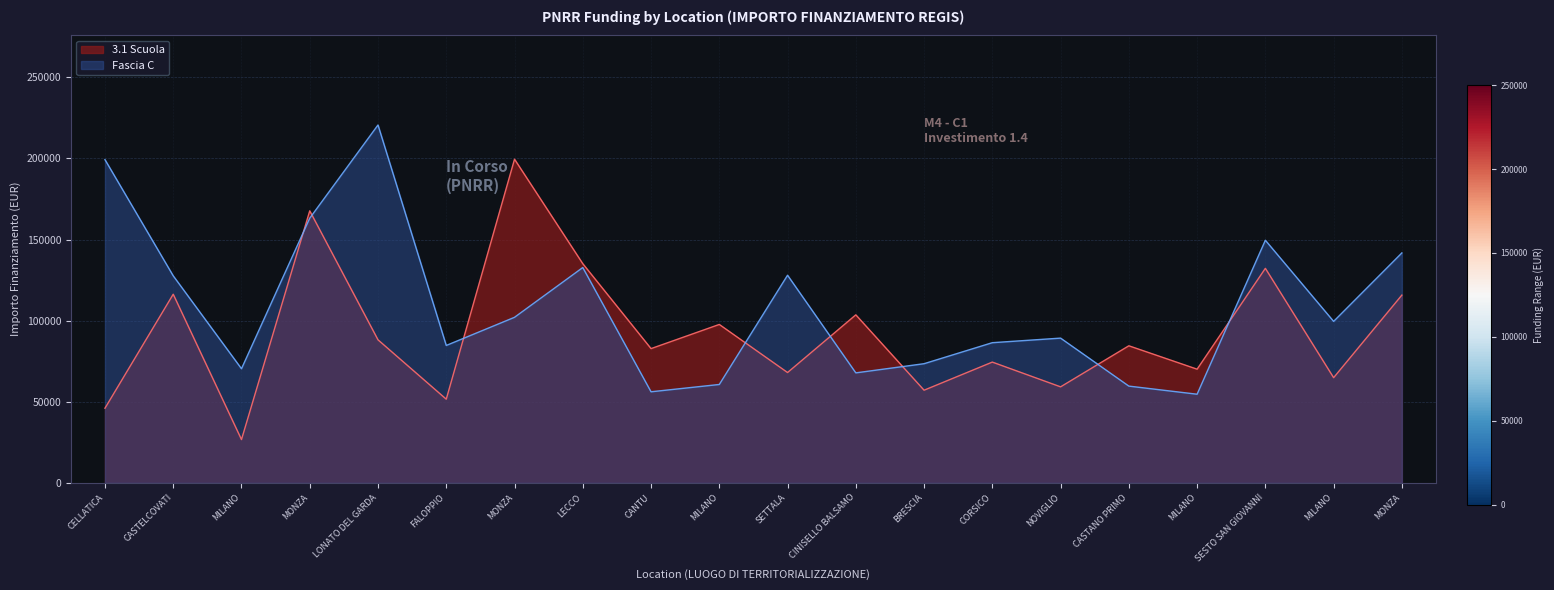

What is the maximum value for 3.1 Scuola?

199567.7